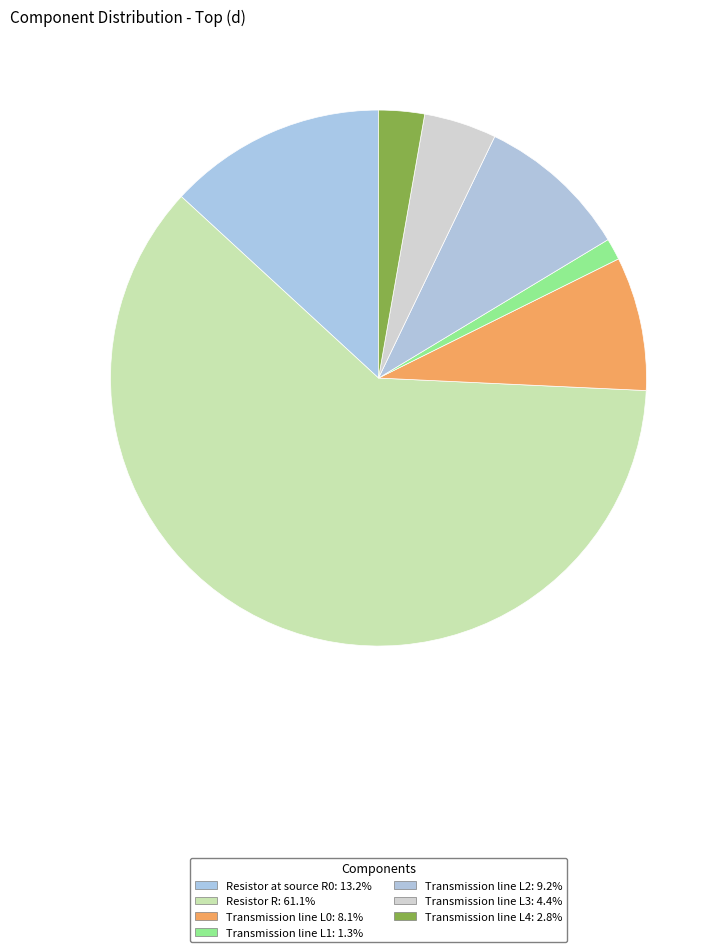

Is Transmission line L2 the majority of the pie?

No